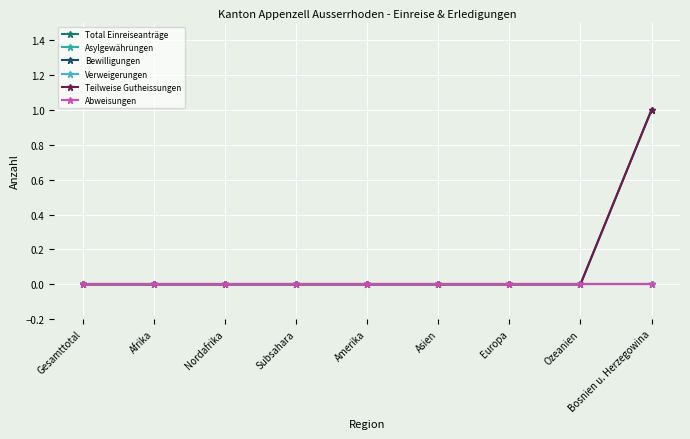

Between Bosnien u. Herzegowina and Gesamttotal, which is larger?

Bosnien u. Herzegowina